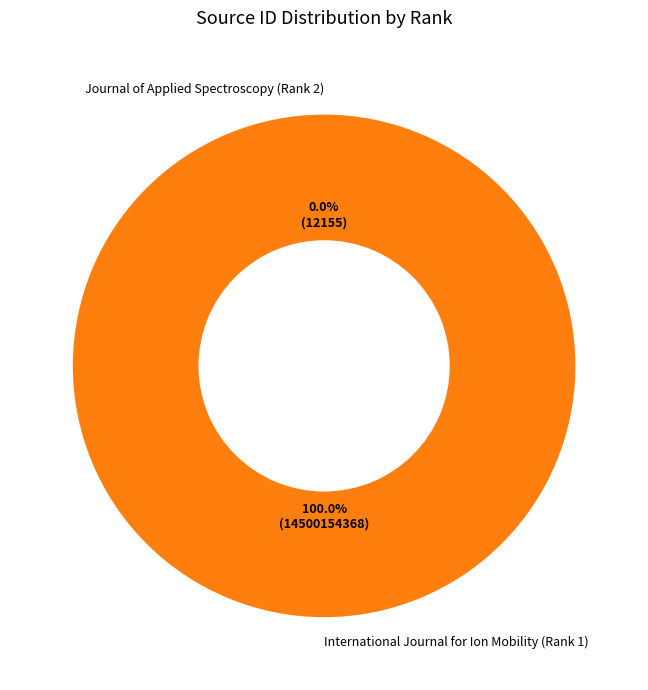

What is the largest slice in the pie chart?

International Journal for Ion Mobility (Rank 1)